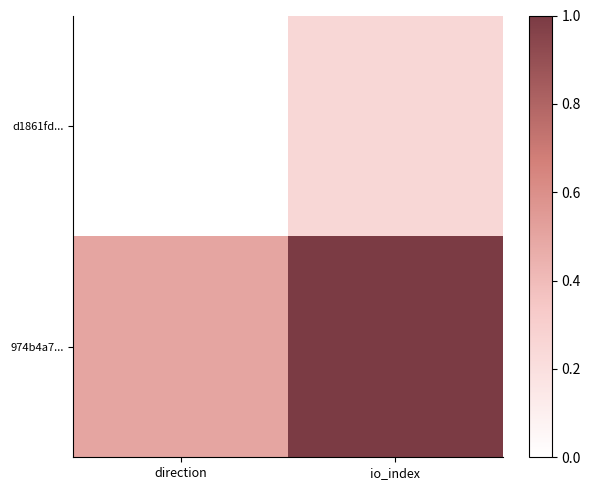

Which category has the highest value across all series?

io_index